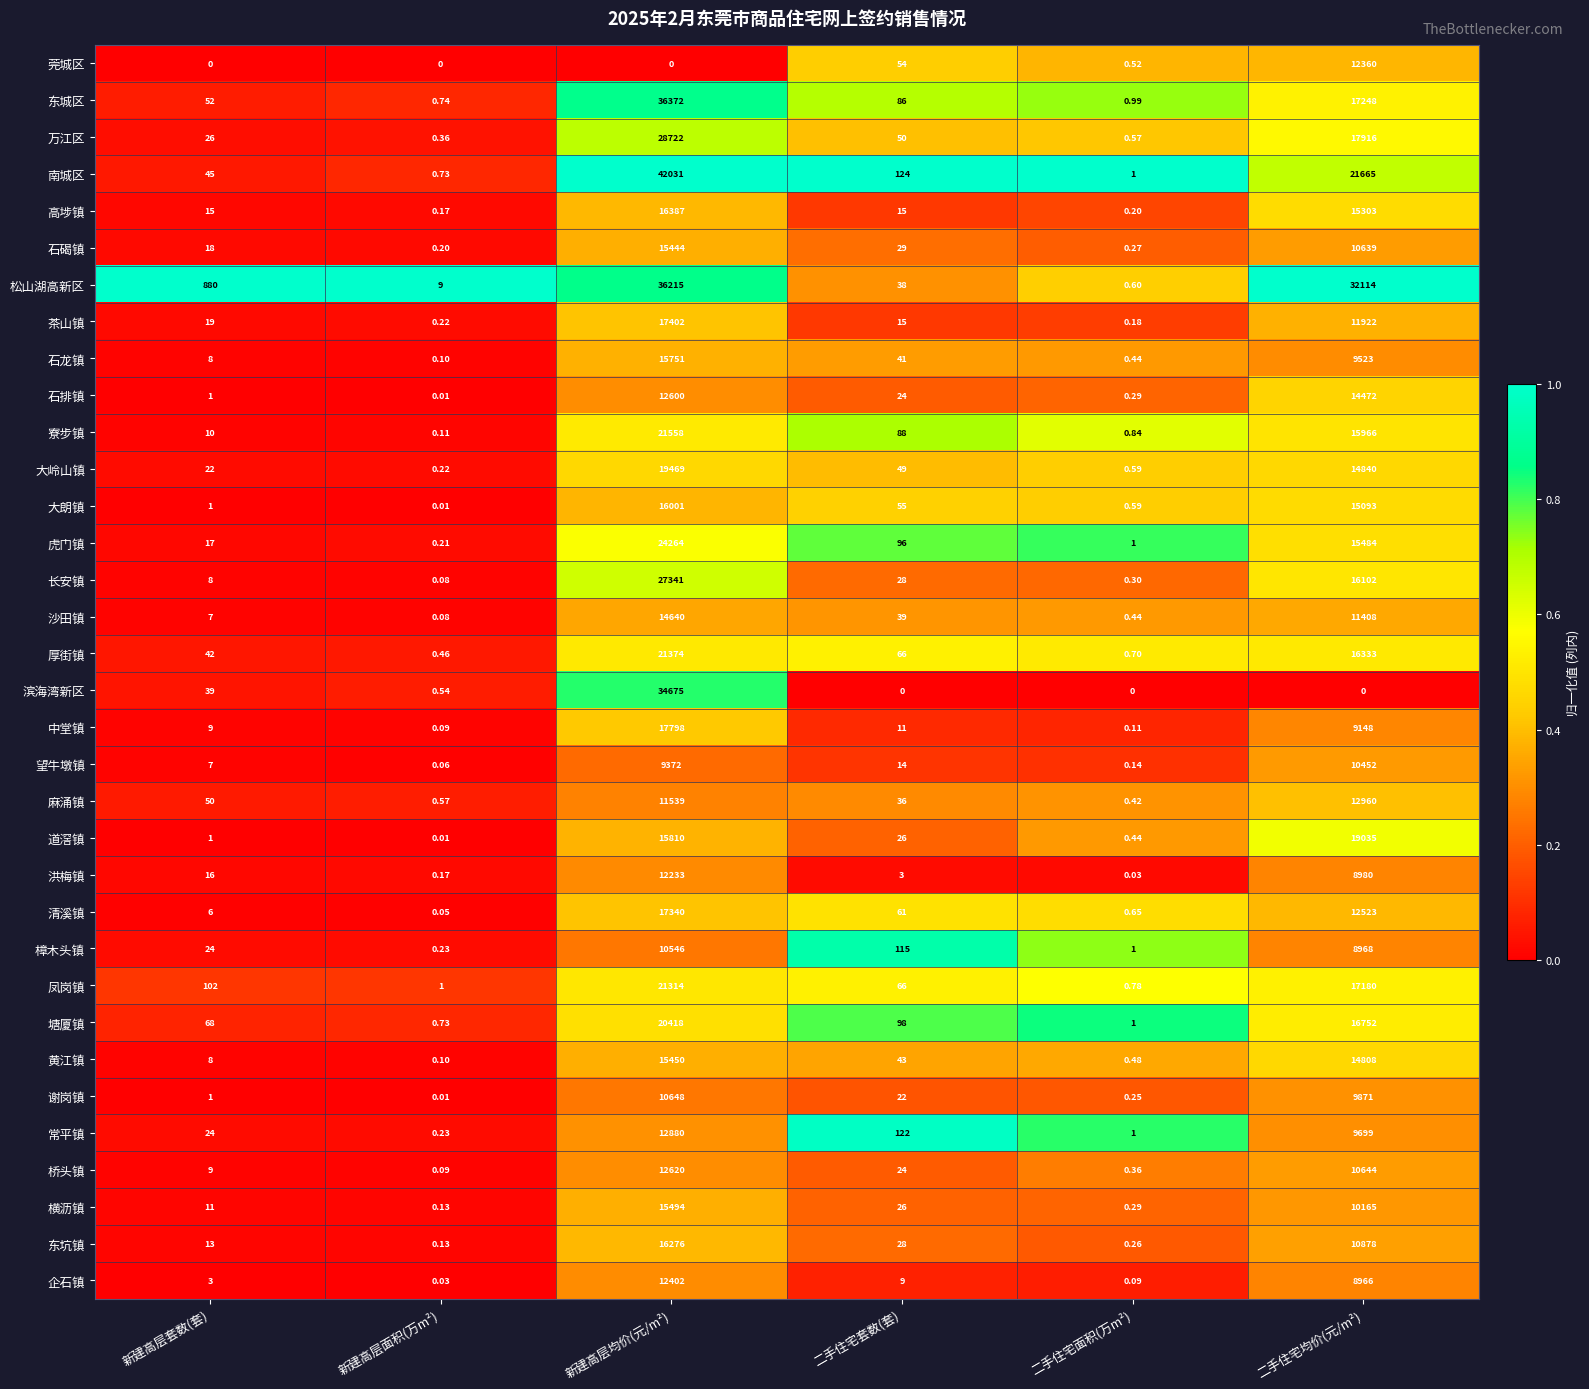

Which series has the widest spread of values?

南城区